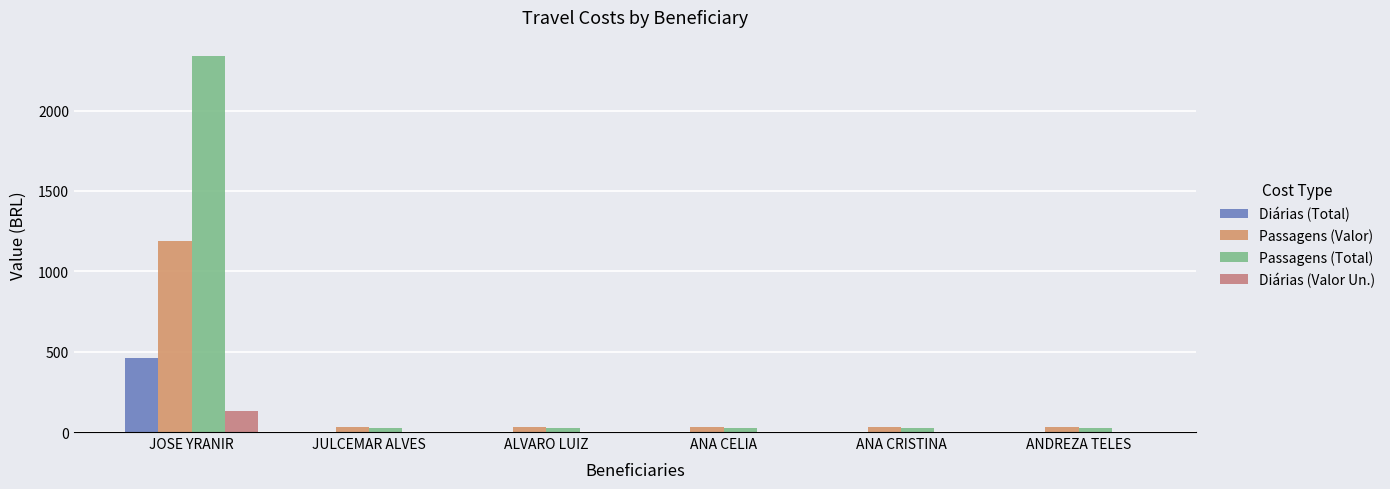

Which category has the lowest value in the Passagens (Valor) series?

JULCEMAR ALVES